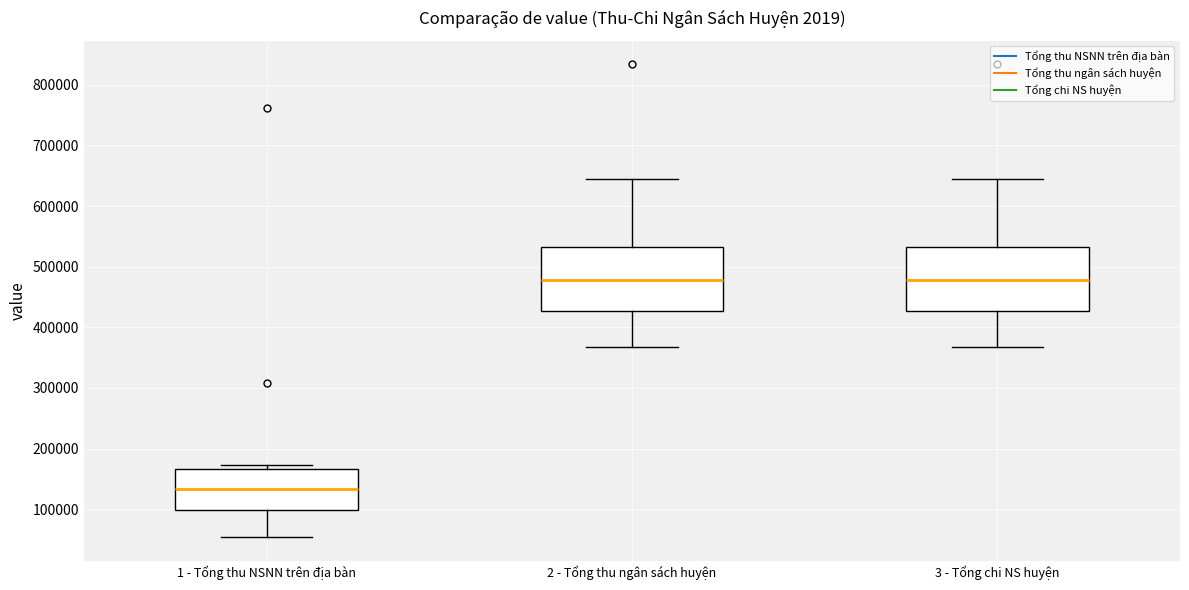

Reading left to right, transcribe this box plot: for each box, give where its median line is, the range the box spans, and where its two whiskers end, as read against the y-axis. The values are not printed on the chart, so give them approximately, as read against the axis.

1 - Tổng thu NSNN trên địa bàn: median 130000, box 100000 to 170000, whiskers 50000 to 170000 (just above the box's upper edge)
2 - Tổng thu ngân sách huyện: median 480000, box 430000 to 530000, whiskers 370000 to 640000
3 - Tổng chi NS huyện: median 480000, box 430000 to 530000, whiskers 370000 to 640000